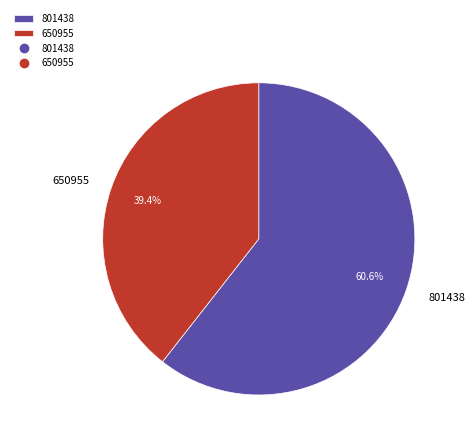

To the nearest percent, what is the combined percentage of 801438 and 650955?

100%